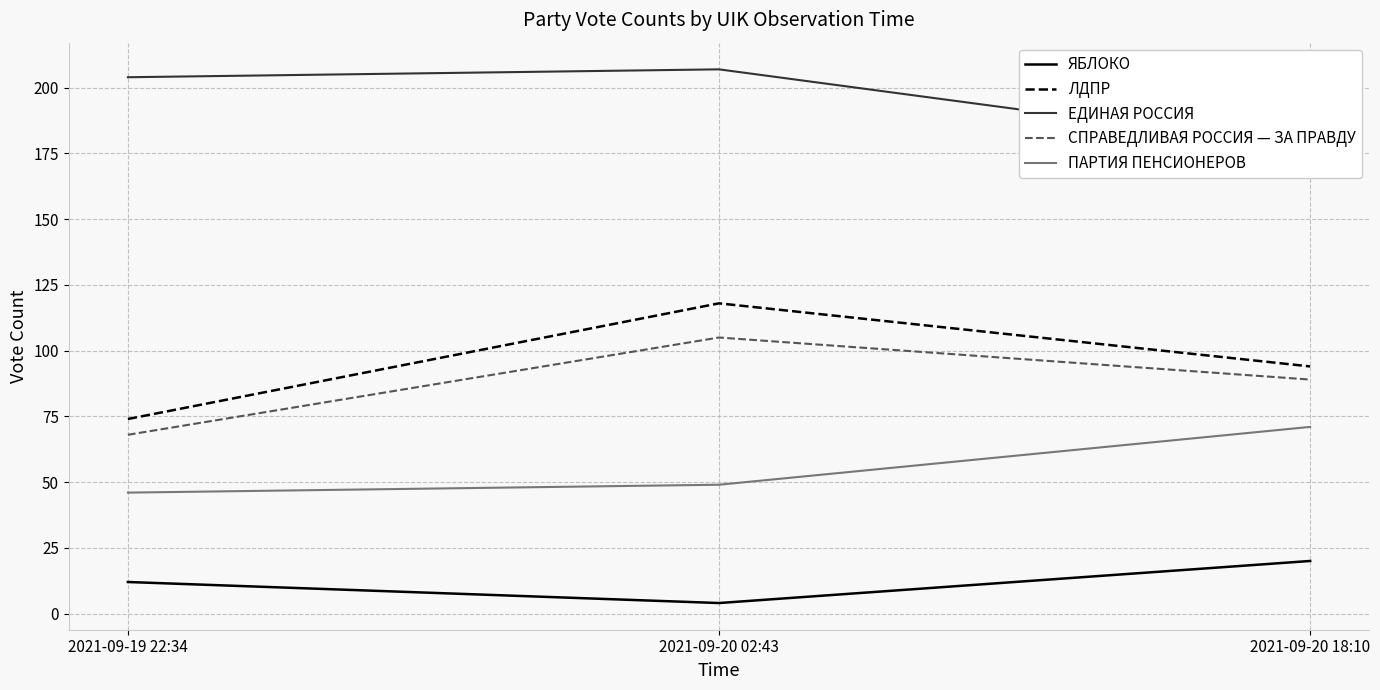

What is the difference between the maximum and minimum values in the ЯБЛОКО series?

16